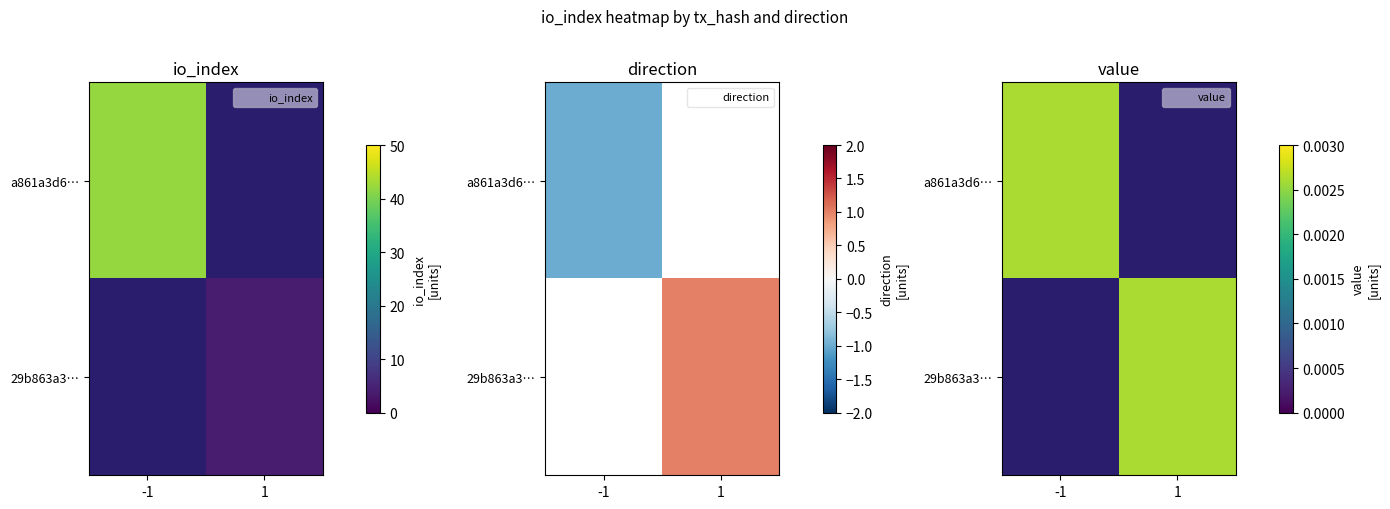

Is it true that a861a3d67314a6aa1c0a4c8215f9f5928cebc78 equals 27 at io_index?

False